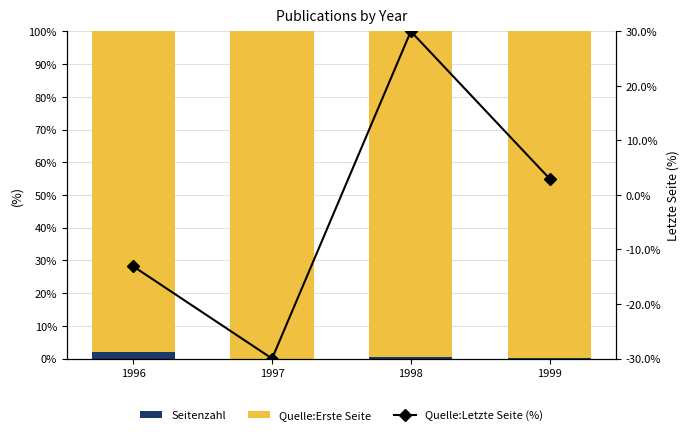

What is the value of the Seitenzahl bar at the 1st from the left?

2.0